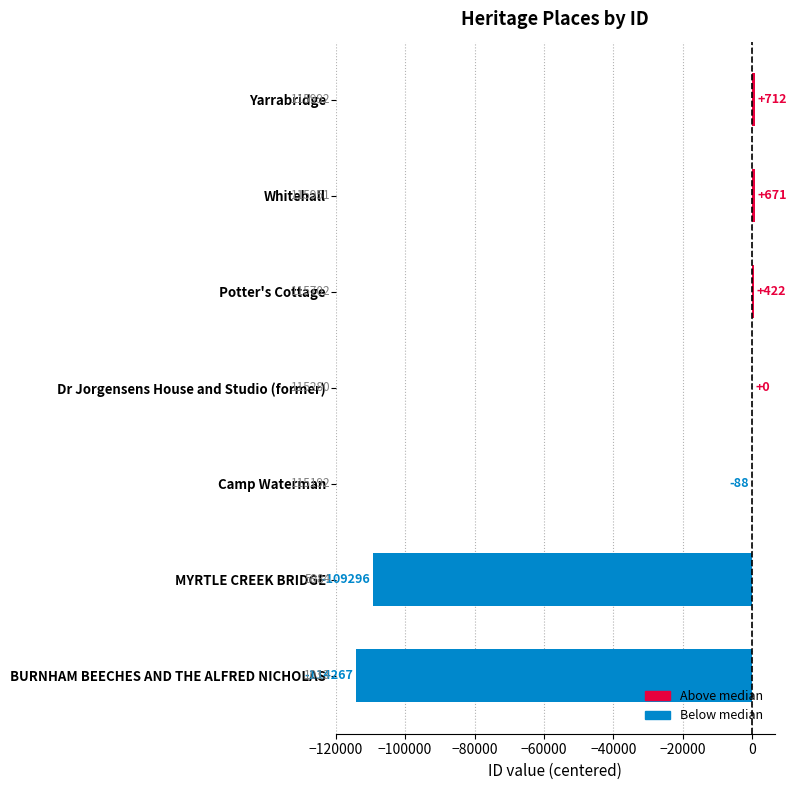

Reading bottom to top, extract all data points from this chart.

BURNHAM BEECHES AND THE ALFRED NICHOLAS=-114267	MYRTLE CREEK BRIDGE=-109296	Camp Waterman=-88	Dr Jorgensens House and Studio (former)=0	Potter's Cottage=422	Whitehall=671	Yarrabridge=712